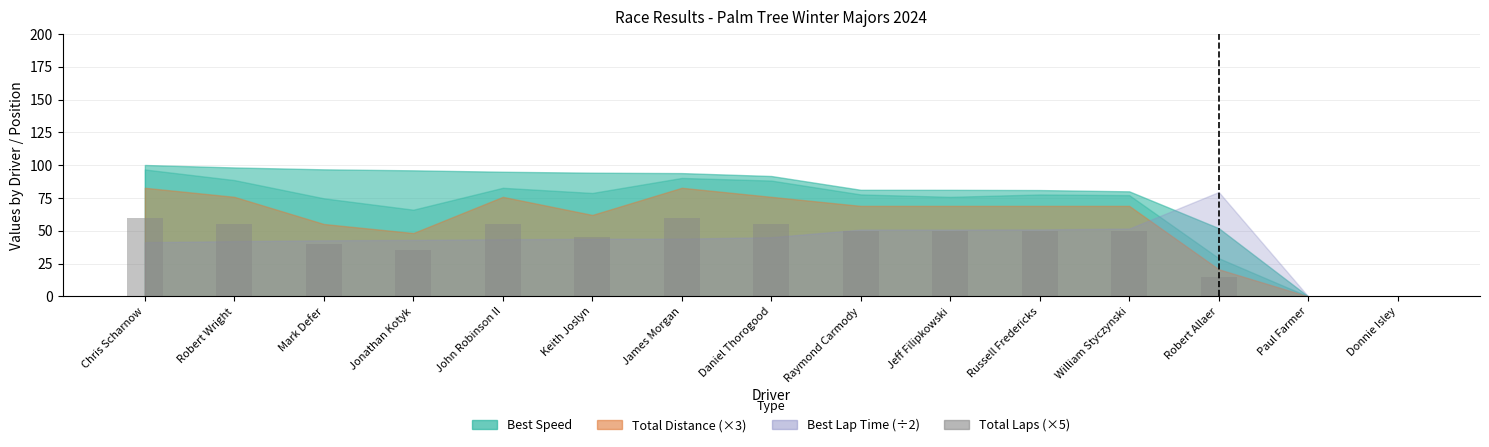

Reading left to right, extract all data points from this chart.

Chris Scharnow=60	Robert Wright=55	Mark Defer=40	Jonathan Kotyk=35	John Robinson II=55	Keith Joslyn=45	James Morgan=60	Daniel Thorogood=55	Raymond Carmody=50	Jeff Filipkowski=50	Russell Fredericks=50	William Styczynski=50	Robert Allaer=15	Paul Farmer=0	Donnie Isley=0